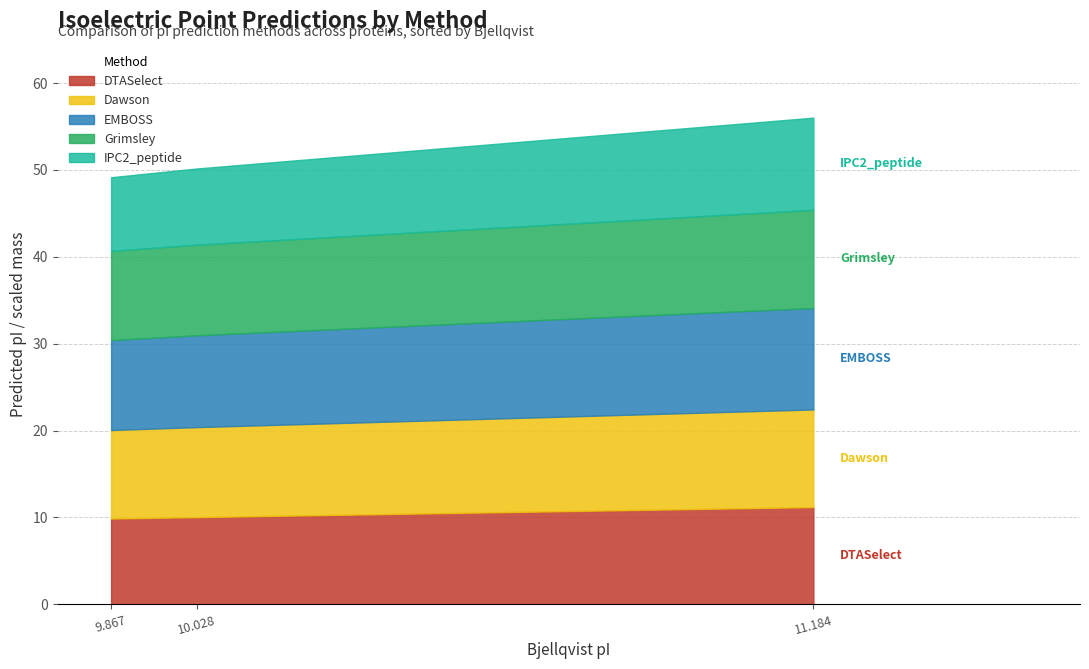

The DTASelect series shows 9.9 at 9.867. True or false?

True